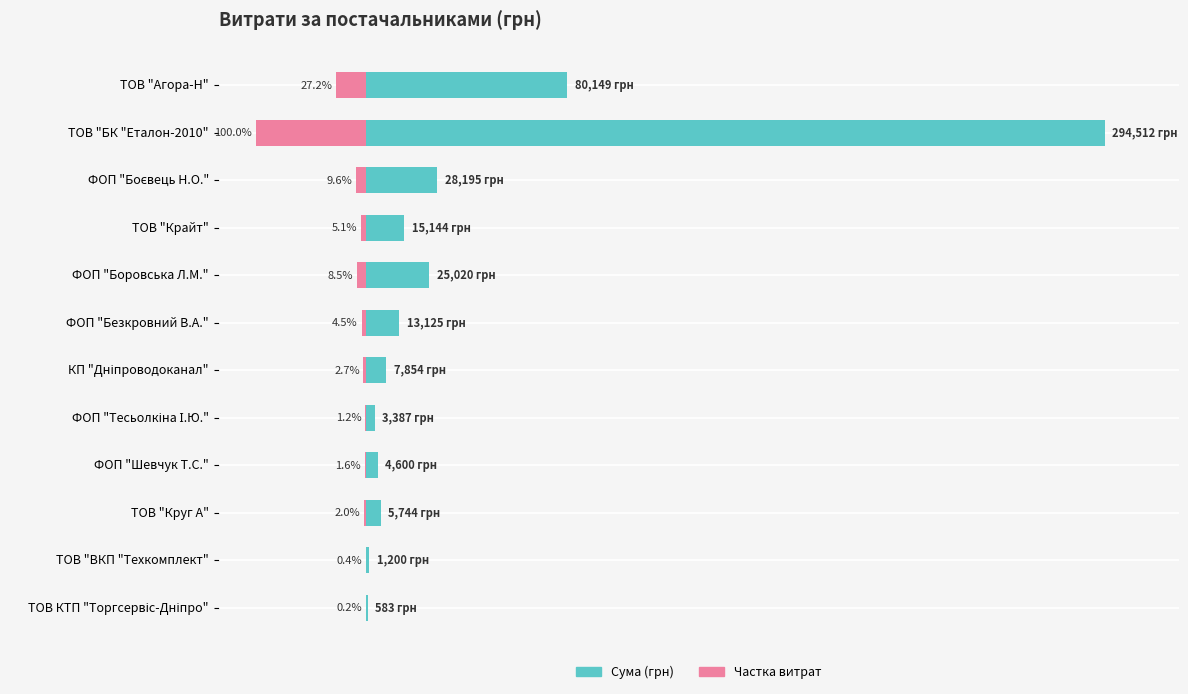

List the series in order of their peak value, highest first.

Сума (грн), Частка витрат